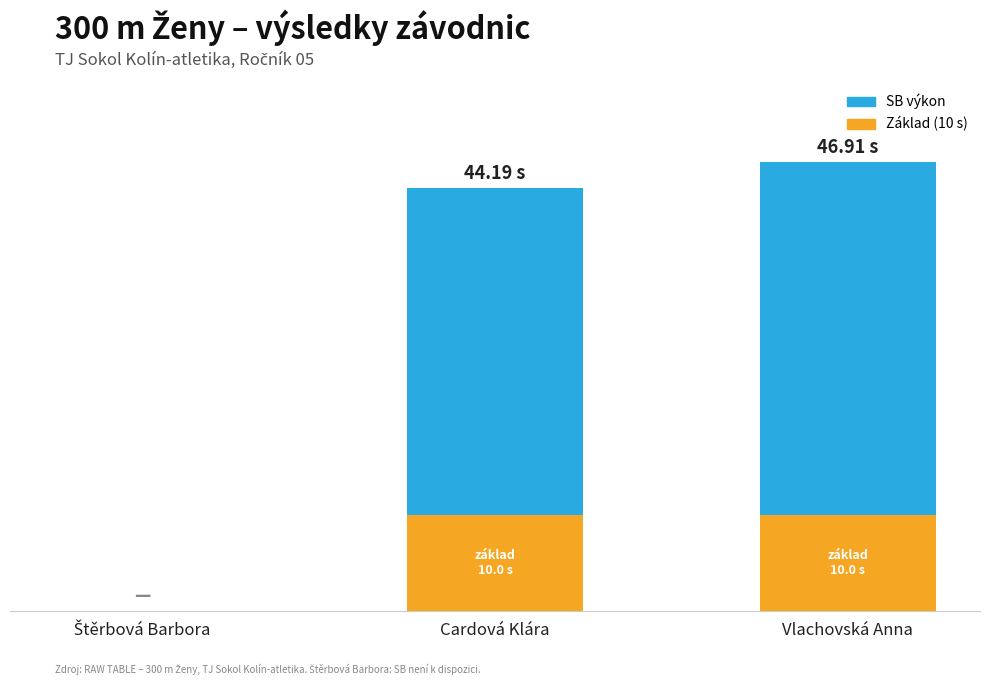

What is the difference between the maximum and minimum values in the SB výkon series?

36.9